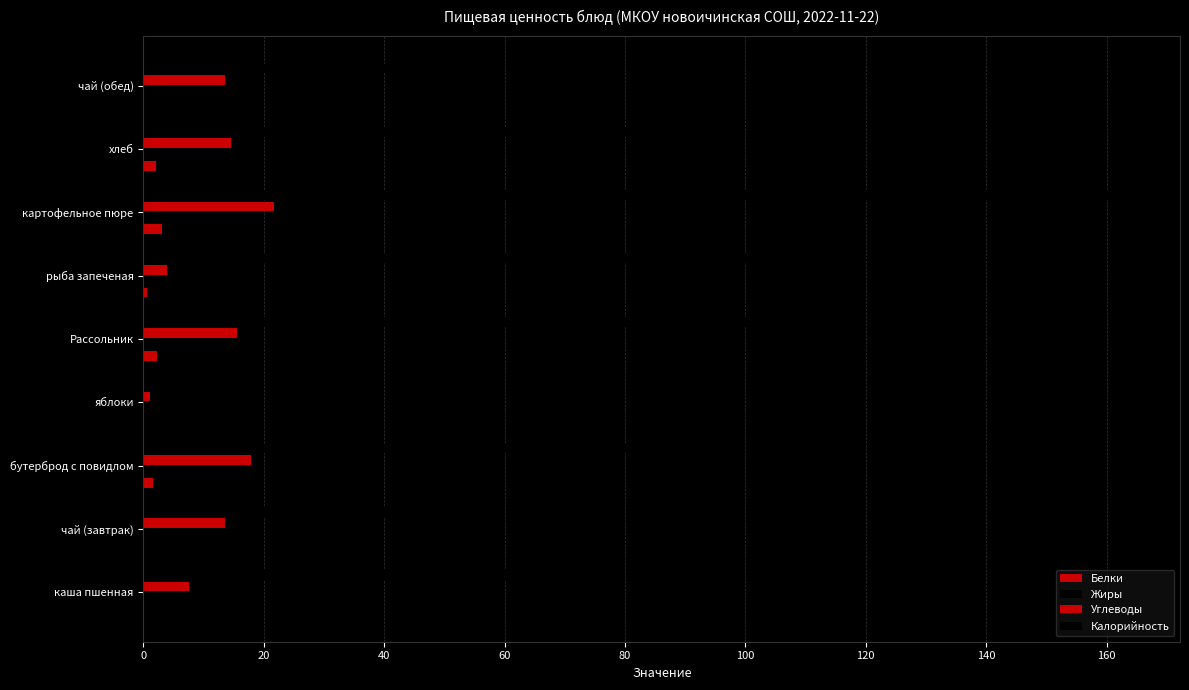

Which series has the largest total across all categories?

Калорийность